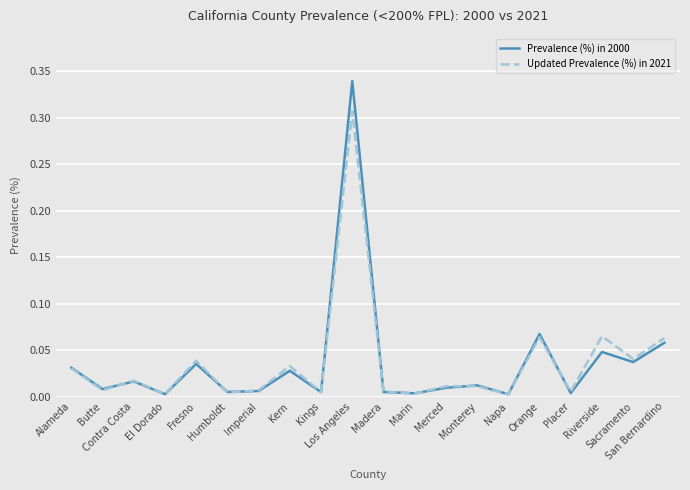

Rank the series by their maximum value, from highest to lowest.

Prevalence (%) in 2000, Updated Prevalence (%) in 2021